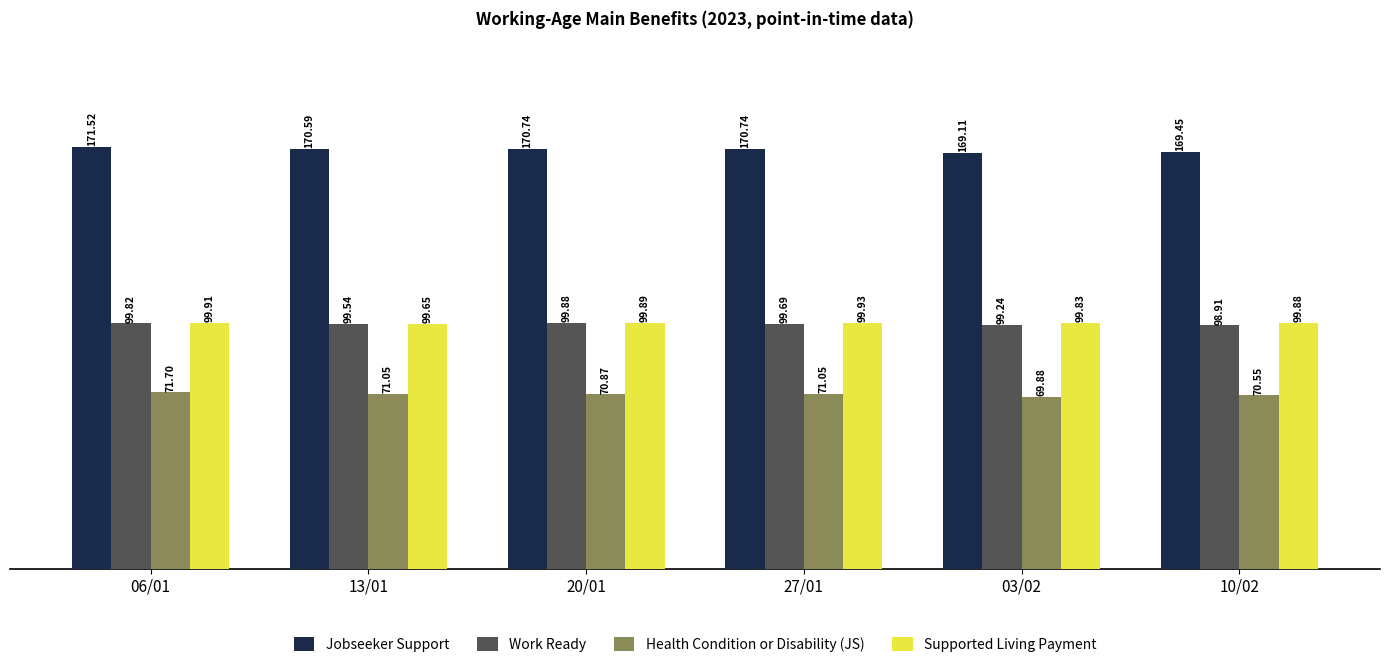

Is it true that Health Condition or Disability (JS) equals 71700 at 06/01?

True